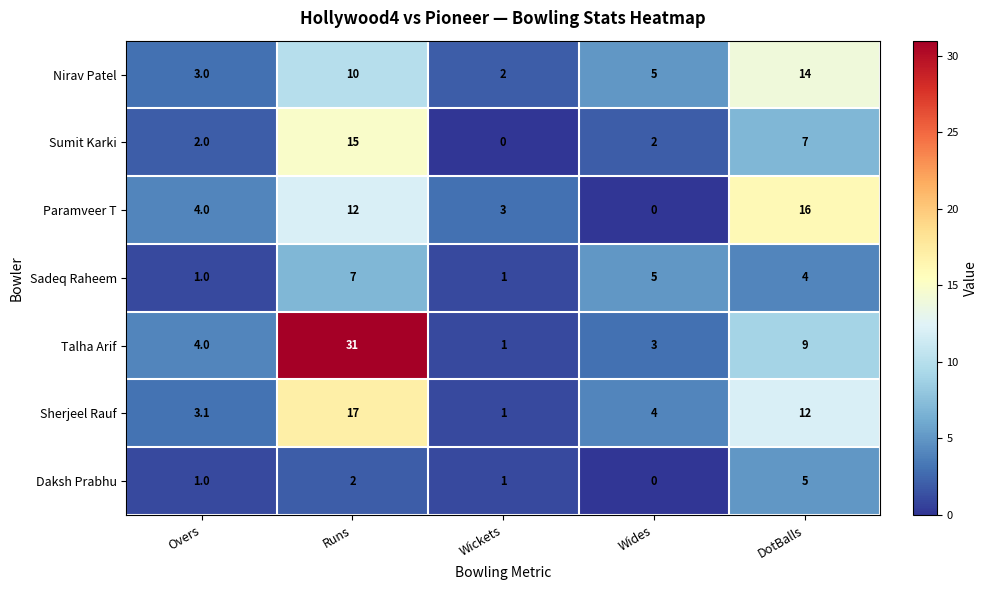

Which series has the widest spread of values?

Talha Arif